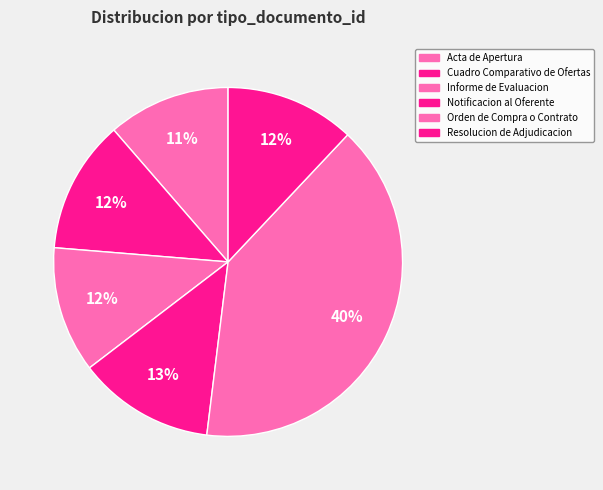

To the nearest percent, what is the combined percentage of Informe de Evaluacion and Cuadro Comparativo de Ofertas?

24%